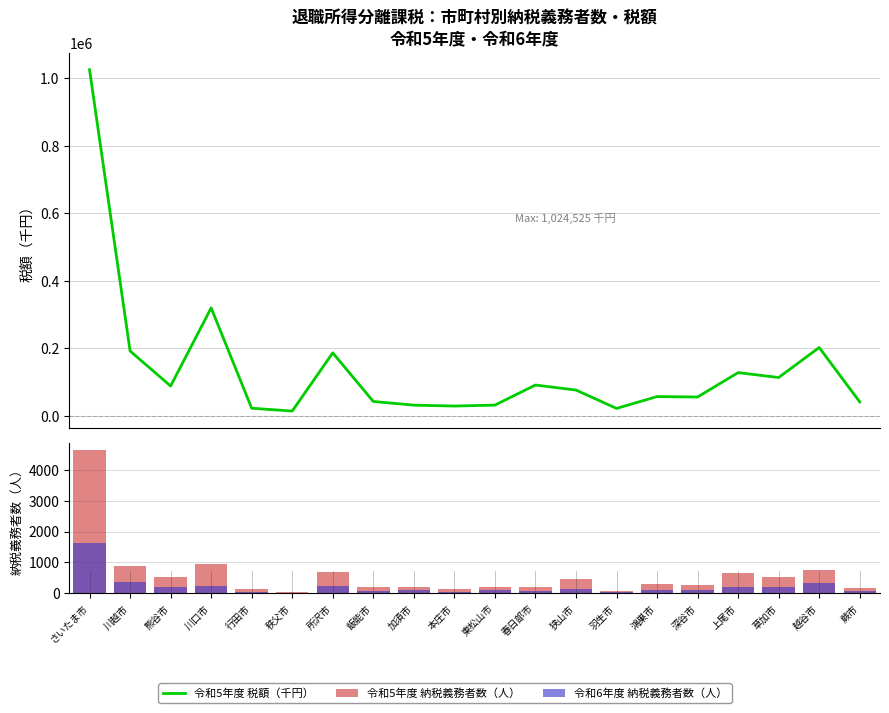

Is it true that 令和6年度 納税義務者数（人） equals 374 at 上尾市?

False